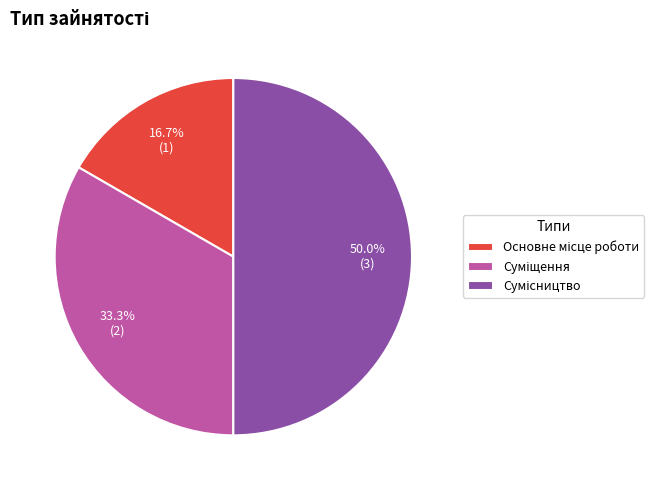

Rank the categories by value from highest to lowest.

Сумісництво, Суміщення, Основне місце роботи